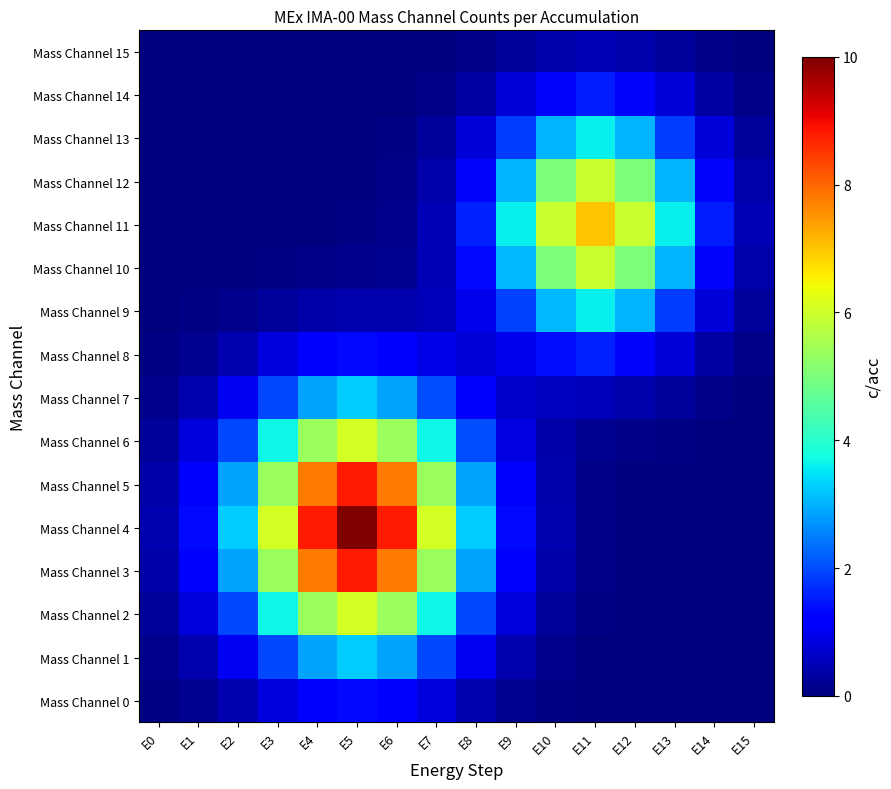

Reading left to right, extract all data points from this chart.

Mass Channel 0: E0=0.1	E1=0.2	E2=0.4	E3=0.8	E4=1.2	E5=1.4	E6=1.2	E7=0.8	E8=0.4	E9=0.2	E10=0.1	E11=0.0	E12=0.0	E13=0.0	E14=0.0	E15=0.0
Mass Channel 1: E0=0.1	E1=0.4	E2=1.1	E3=2.0	E4=2.9	E5=3.2	E6=2.9	E7=2.0	E8=1.1	E9=0.4	E10=0.1	E11=0.0	E12=0.0	E13=0.0	E14=0.0	E15=0.0
Mass Channel 2: E0=0.3	E1=0.8	E2=2.0	E3=3.7	E4=5.4	E5=6.1	E6=5.4	E7=3.7	E8=2.0	E9=0.8	E10=0.3	E11=0.1	E12=0.0	E13=0.0	E14=0.0	E15=0.0
Mass Channel 3: E0=0.4	E1=1.2	E2=2.9	E3=5.4	E4=7.8	E5=8.8	E6=7.8	E7=5.4	E8=2.9	E9=1.2	E10=0.4	E11=0.1	E12=0.0	E13=0.0	E14=0.0	E15=0.0
Mass Channel 4: E0=0.4	E1=1.4	E2=3.2	E3=6.1	E4=8.8	E5=10.0	E6=8.8	E7=6.1	E8=3.2	E9=1.4	E10=0.4	E11=0.1	E12=0.0	E13=0.0	E14=0.0	E15=0.0
Mass Channel 5: E0=0.4	E1=1.2	E2=2.9	E3=5.4	E4=7.8	E5=8.8	E6=7.8	E7=5.4	E8=2.9	E9=1.2	E10=0.4	E11=0.1	E12=0.0	E13=0.0	E14=0.0	E15=0.0
Mass Channel 6: E0=0.3	E1=0.8	E2=2.0	E3=3.7	E4=5.4	E5=6.1	E6=5.4	E7=3.7	E8=2.0	E9=0.9	E10=0.4	E11=0.2	E12=0.1	E13=0.1	E14=0.0	E15=0.0
Mass Channel 7: E0=0.1	E1=0.4	E2=1.1	E3=2.0	E4=2.9	E5=3.2	E6=2.9	E7=2.0	E8=1.2	E9=0.7	E10=0.6	E11=0.5	E12=0.4	E13=0.3	E14=0.1	E15=0.0
Mass Channel 8: E0=0.1	E1=0.2	E2=0.4	E3=0.8	E4=1.2	E5=1.4	E6=1.2	E7=0.9	E8=0.8	E9=1.0	E10=1.4	E11=1.6	E12=1.3	E13=0.8	E14=0.3	E15=0.1
Mass Channel 9: E0=0.0	E1=0.1	E2=0.1	E3=0.3	E4=0.4	E5=0.4	E6=0.4	E7=0.5	E8=0.9	E9=1.9	E10=3.1	E11=3.6	E12=3.0	E13=1.8	E14=0.8	E15=0.2
Mass Channel 10: E0=0.0	E1=0.0	E2=0.0	E3=0.1	E4=0.1	E5=0.1	E6=0.2	E7=0.5	E8=1.4	E9=3.1	E10=5.0	E11=5.9	E12=5.0	E13=3.0	E14=1.3	E15=0.4
Mass Channel 11: E0=0.0	E1=0.0	E2=0.0	E3=0.0	E4=0.0	E5=0.0	E6=0.1	E7=0.5	E8=1.6	E9=3.6	E10=5.9	E11=7.0	E12=5.9	E13=3.6	E14=1.6	E15=0.5
Mass Channel 12: E0=0.0	E1=0.0	E2=0.0	E3=0.0	E4=0.0	E5=0.0	E6=0.1	E7=0.4	E8=1.3	E9=3.0	E10=5.0	E11=5.9	E12=5.0	E13=3.0	E14=1.3	E15=0.4
Mass Channel 13: E0=0.0	E1=0.0	E2=0.0	E3=0.0	E4=0.0	E5=0.0	E6=0.1	E7=0.2	E8=0.8	E9=1.8	E10=3.0	E11=3.6	E12=3.0	E13=1.8	E14=0.8	E15=0.2
Mass Channel 14: E0=0.0	E1=0.0	E2=0.0	E3=0.0	E4=0.0	E5=0.0	E6=0.0	E7=0.1	E8=0.3	E9=0.8	E10=1.3	E11=1.6	E12=1.3	E13=0.8	E14=0.3	E15=0.1
Mass Channel 15: E0=0.0	E1=0.0	E2=0.0	E3=0.0	E4=0.0	E5=0.0	E6=0.0	E7=0.0	E8=0.1	E9=0.2	E10=0.4	E11=0.5	E12=0.4	E13=0.2	E14=0.1	E15=0.0